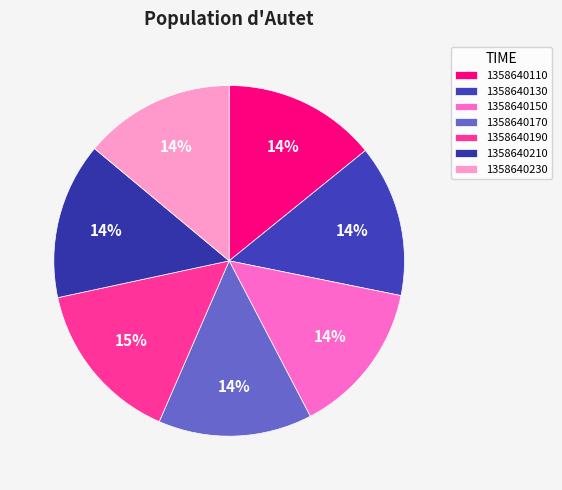

To the nearest percent, what portion does 1358640130 represent?

14%